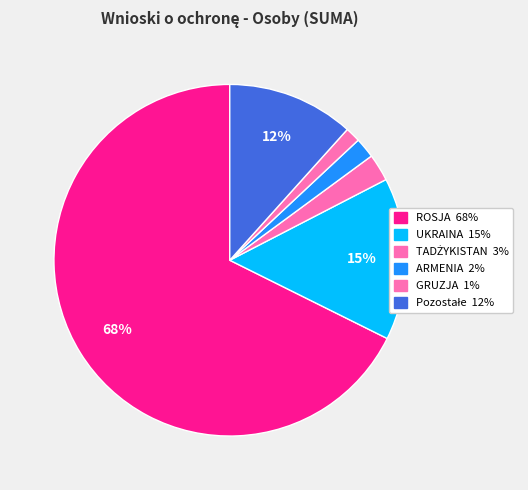

Which slice is the largest?

ROSJA